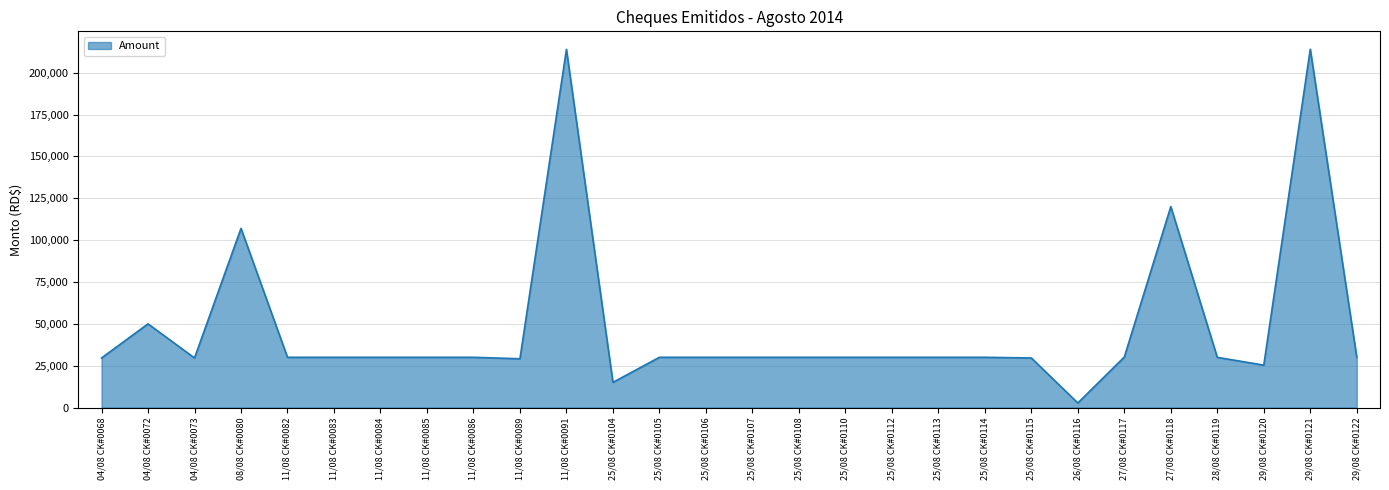

The value at 25/08 CK#0105 is 46759.3. True or false?

False